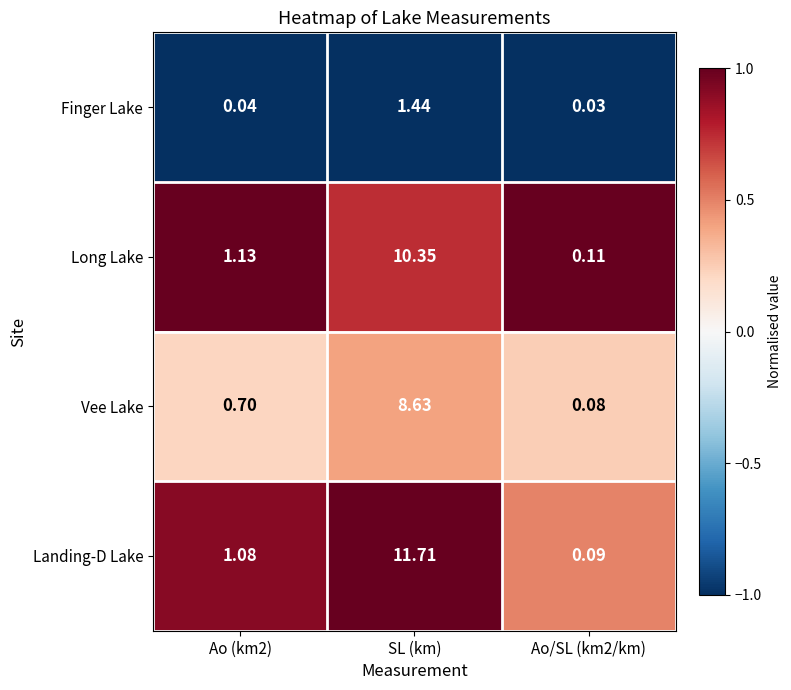

At Ao (km2), list the series in order from smallest to largest.

Finger Lake, Vee Lake, Landing-D Lake, Long Lake